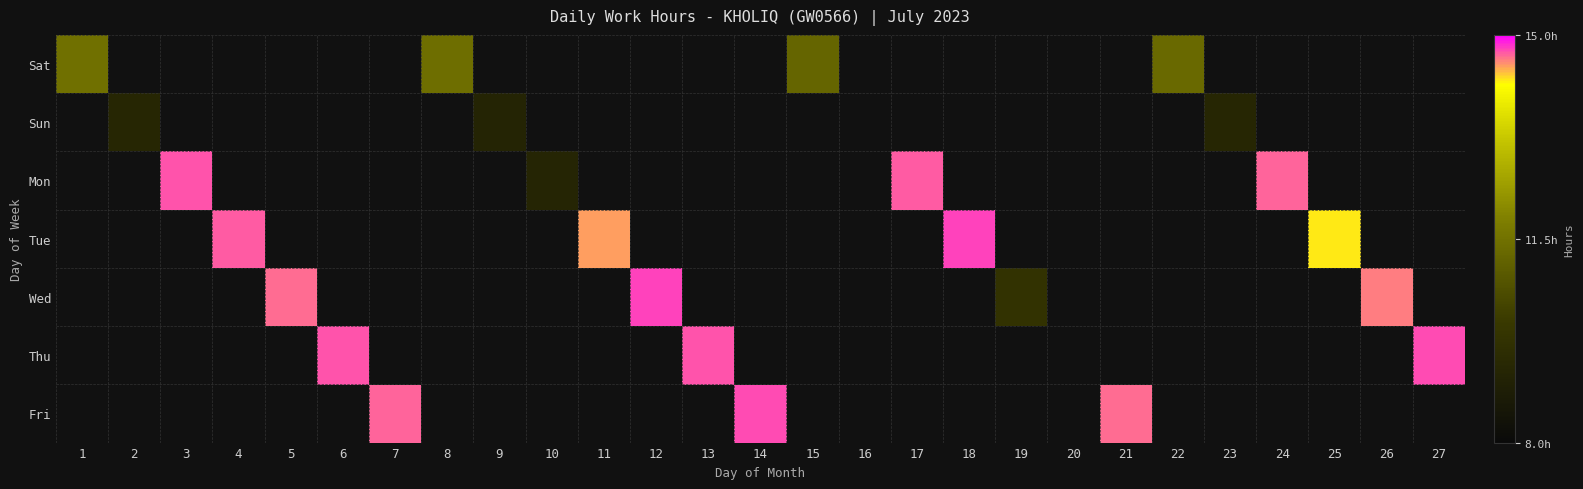

How many values in the Fri series exceed 14?

3